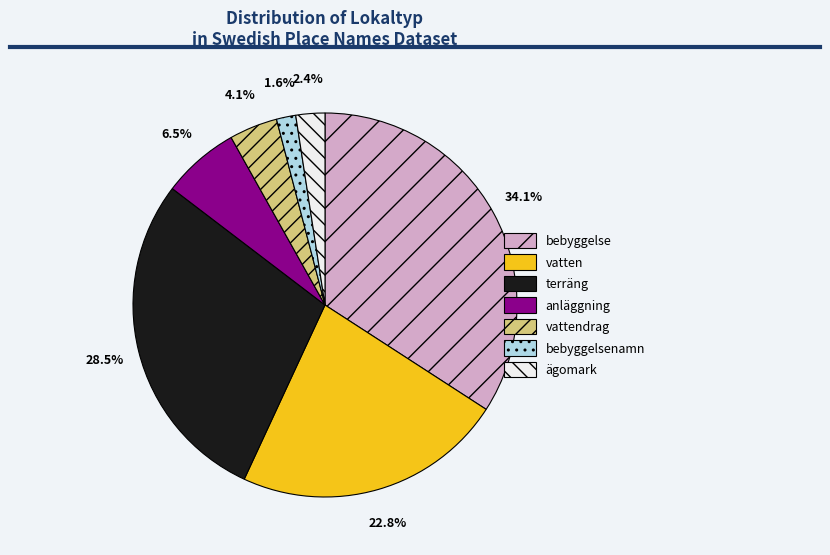

What is the largest slice in the pie chart?

bebyggelse